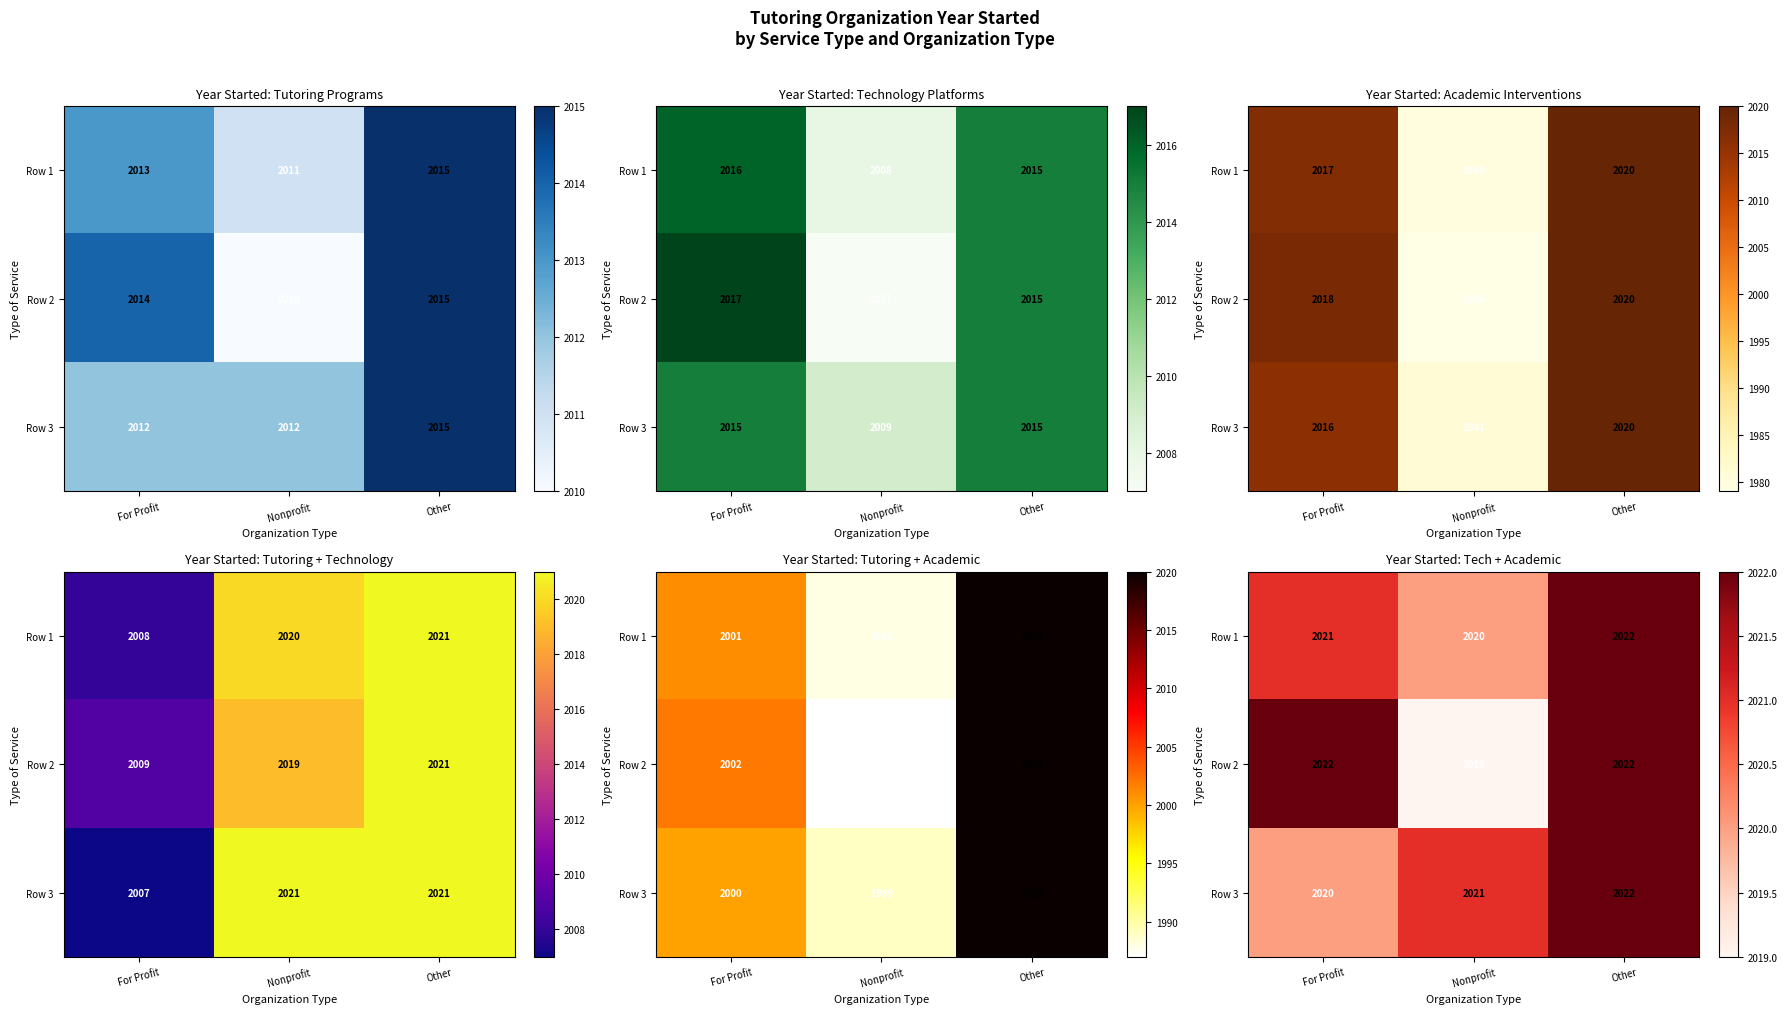

Which category has the highest value across all series?

Other